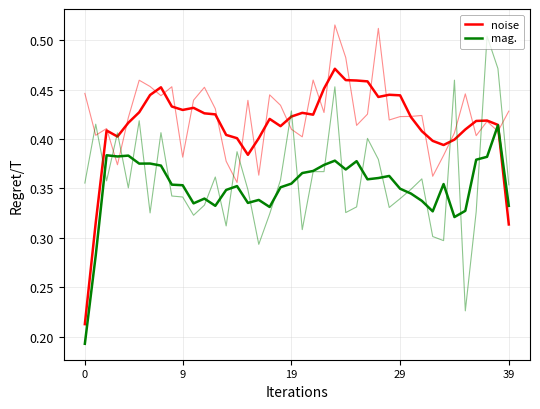

After their last crossing, which series has the higher values: mag. or noise?

mag.